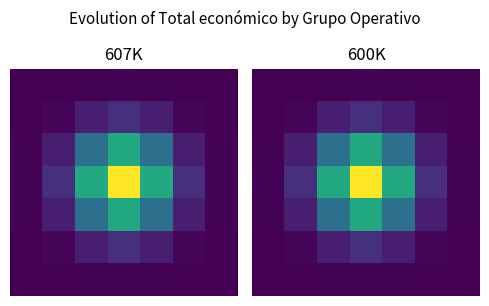

What is the maximum value shown in the chart?

599927.0